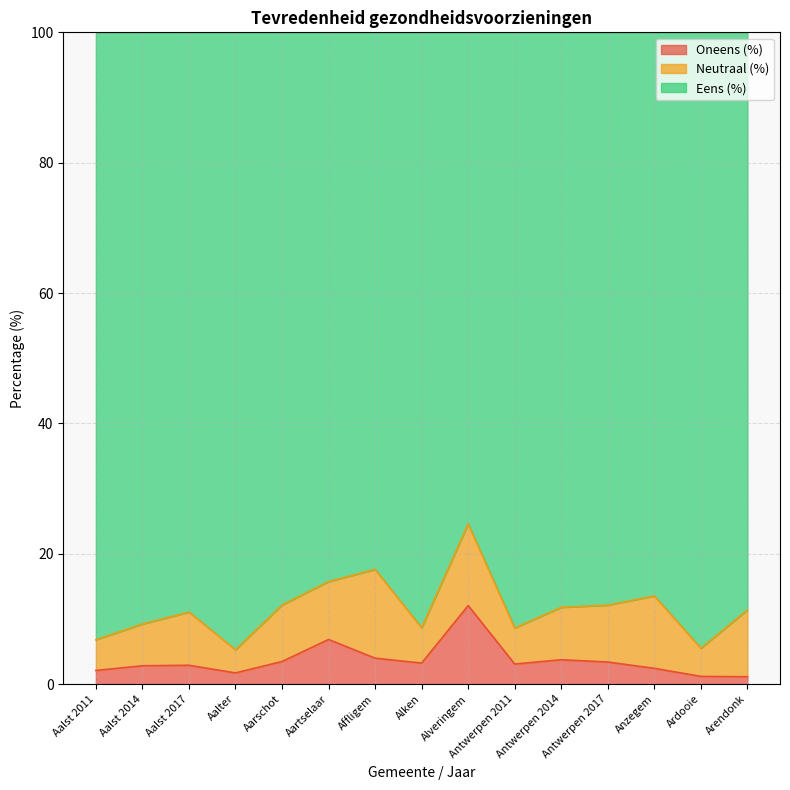

What is the maximum value for Oneens (%)?

12.0